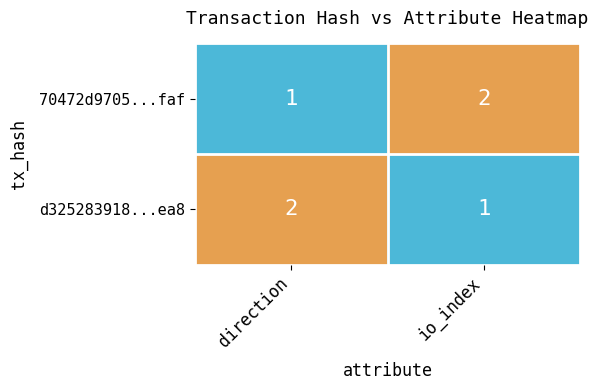

Reading left to right, what are all the values shown in this chart?

70472d9705...faf: direction=1	io_index=2
d325283918...ea8: direction=2	io_index=1